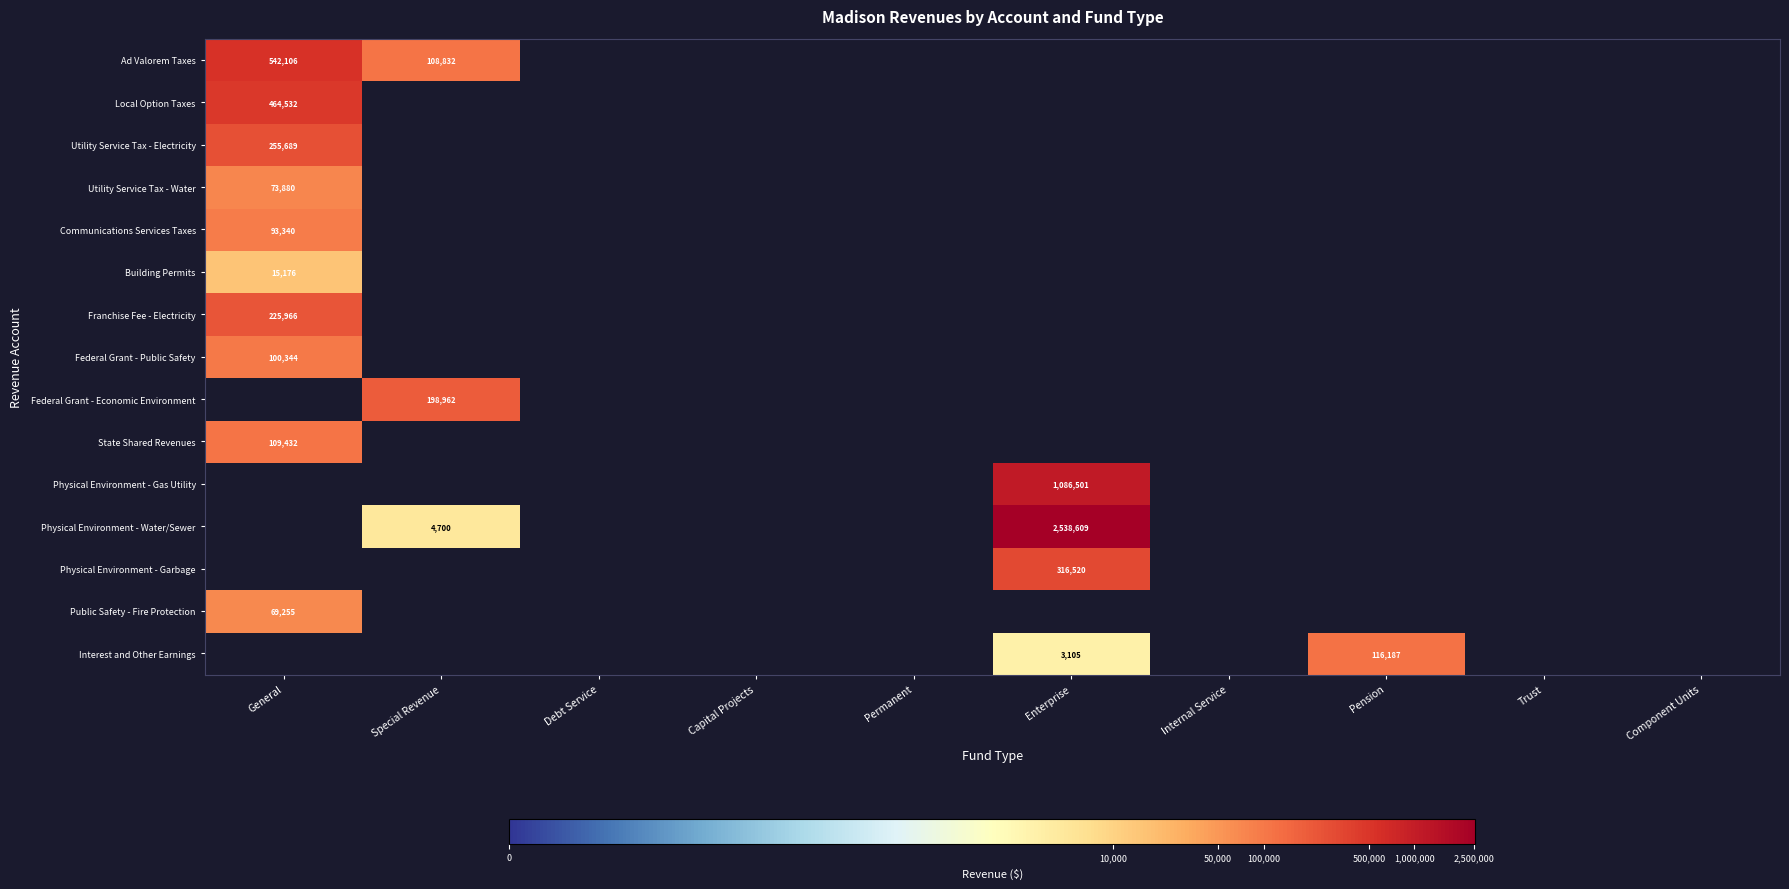

Which label corresponds to the smallest value in the chart?

Enterprise